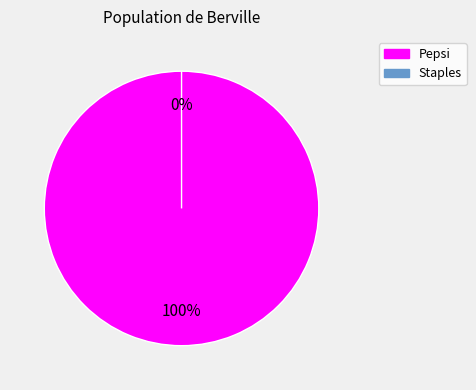

Combined, do Pepsi and Staples account for over 50%?

Yes